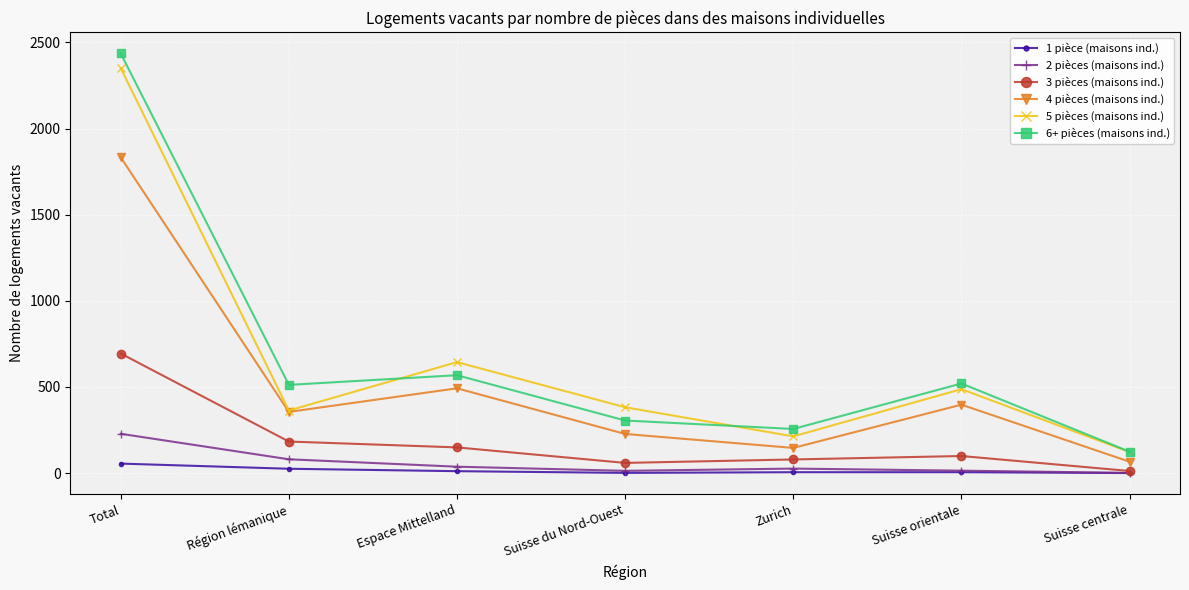

What is the label of the 4th point from the right?

Suisse du Nord-Ouest